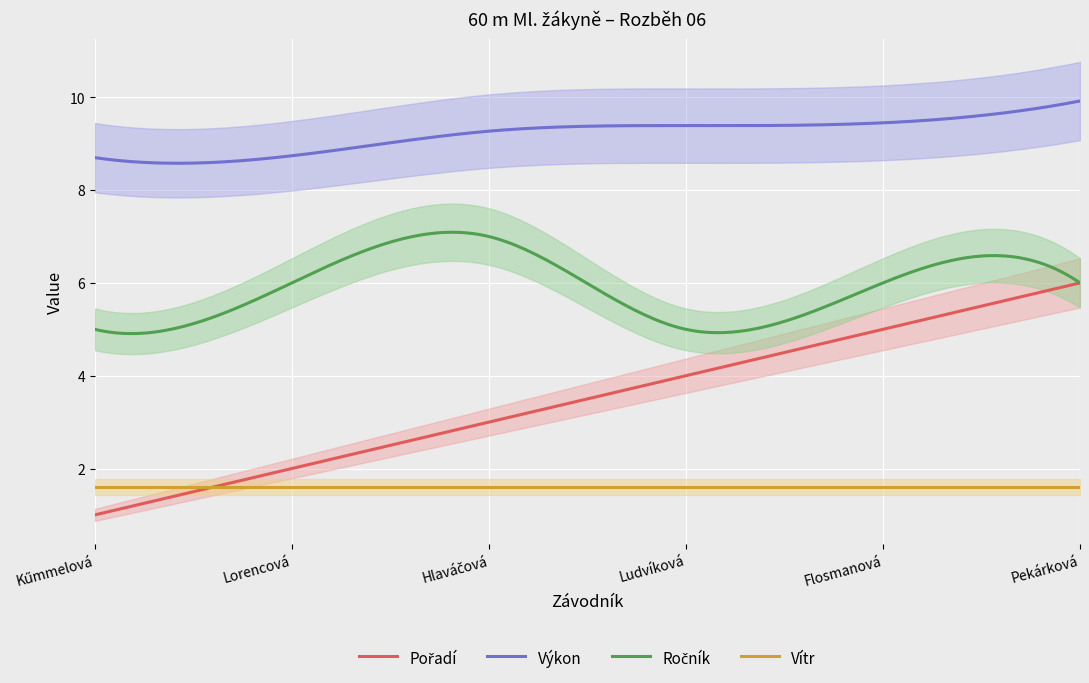

True or false: Vítr has a value of 2.4 at Lorencová.

False